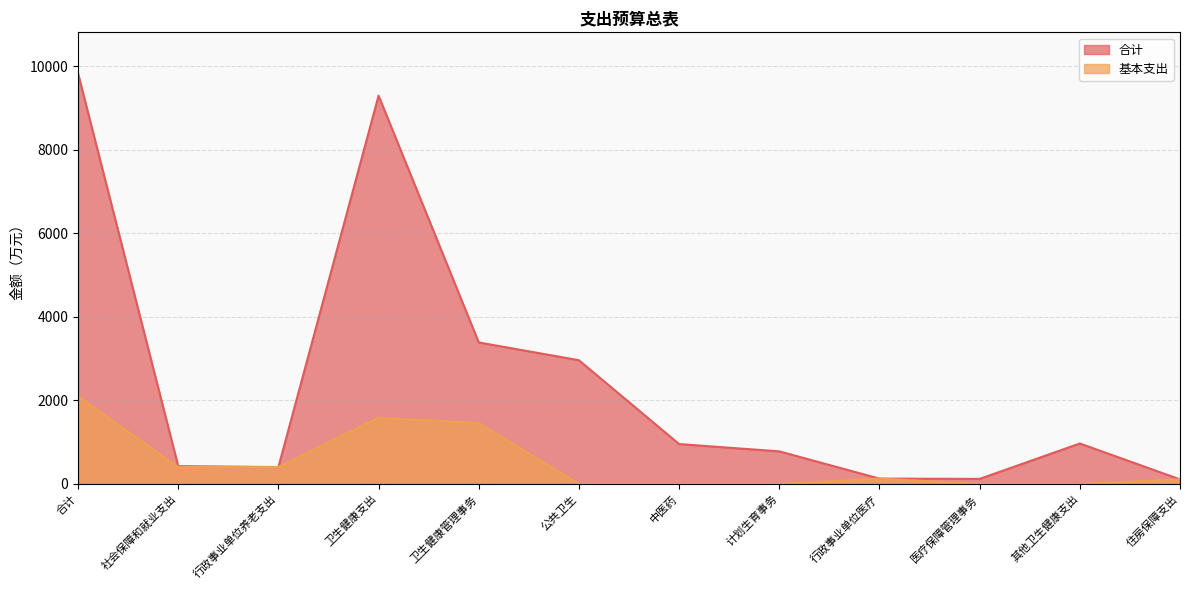

Where is 基本支出 nearest to the value 1049?

卫生健康管理事务